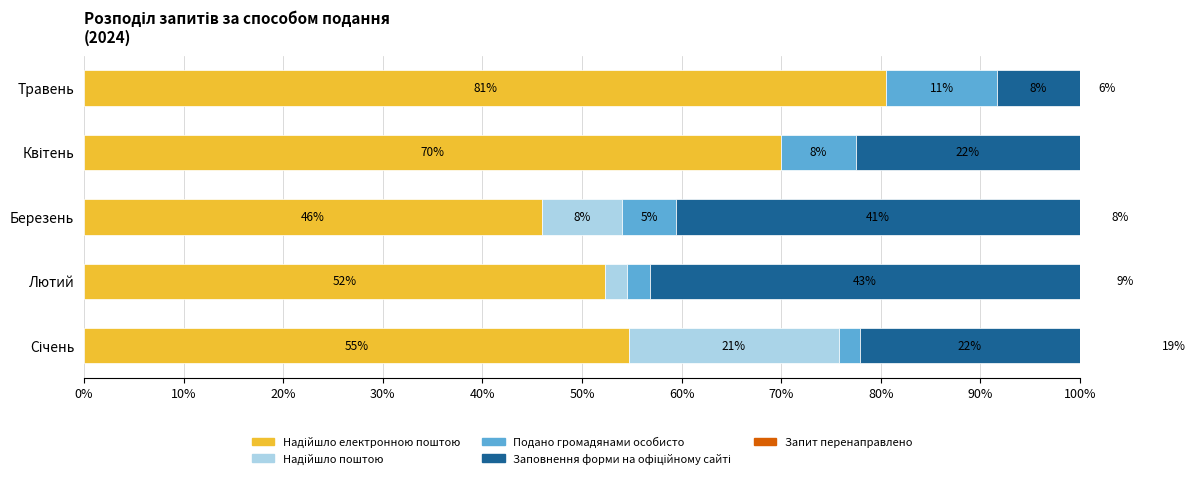

At how many categories does at least one series exceed 51?

4